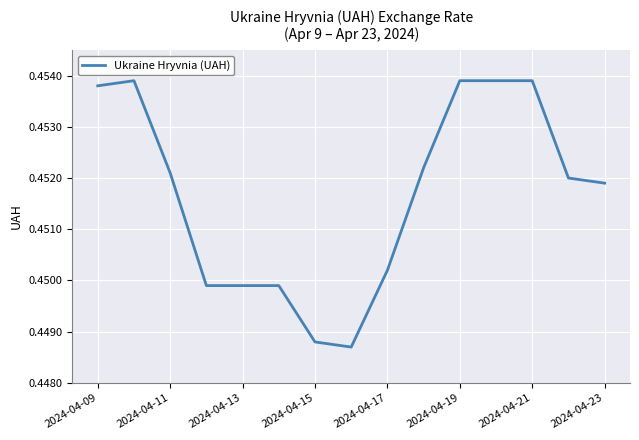

How many lines are shown in the chart?

1